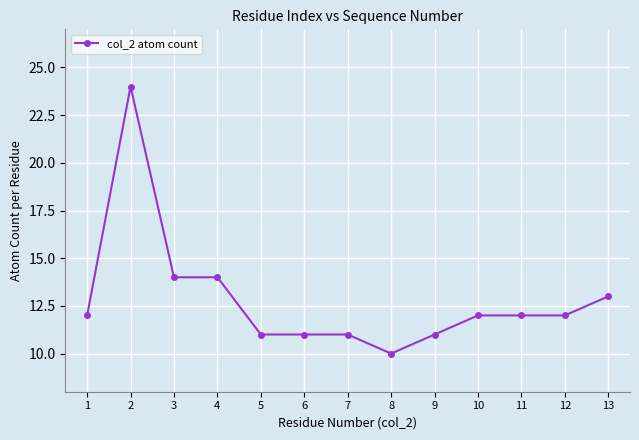

The chart shows a value of 24 at 2. True or false?

True